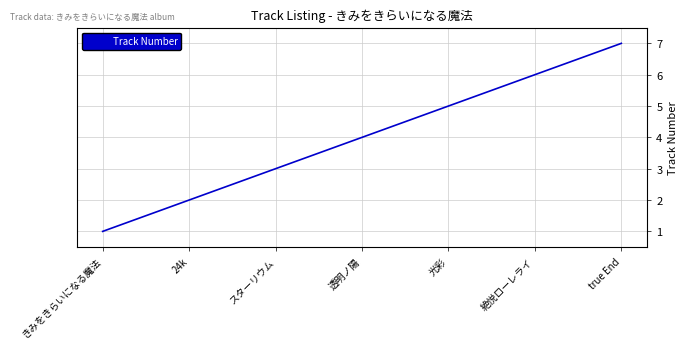

Is it true that the value at 光彩 is 5?

True